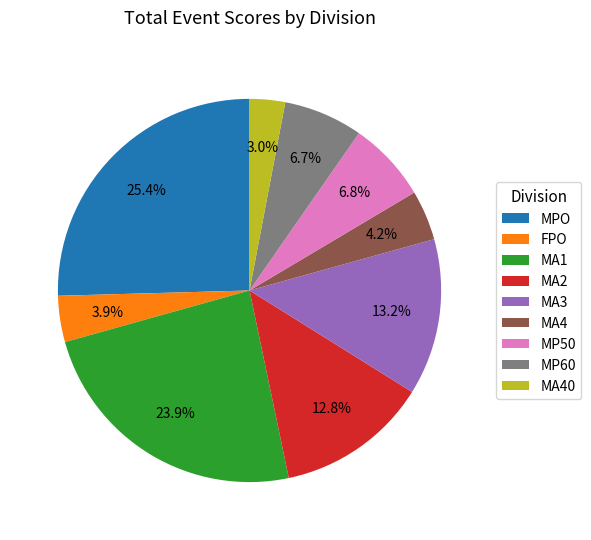

How many segments does this pie chart have?

9